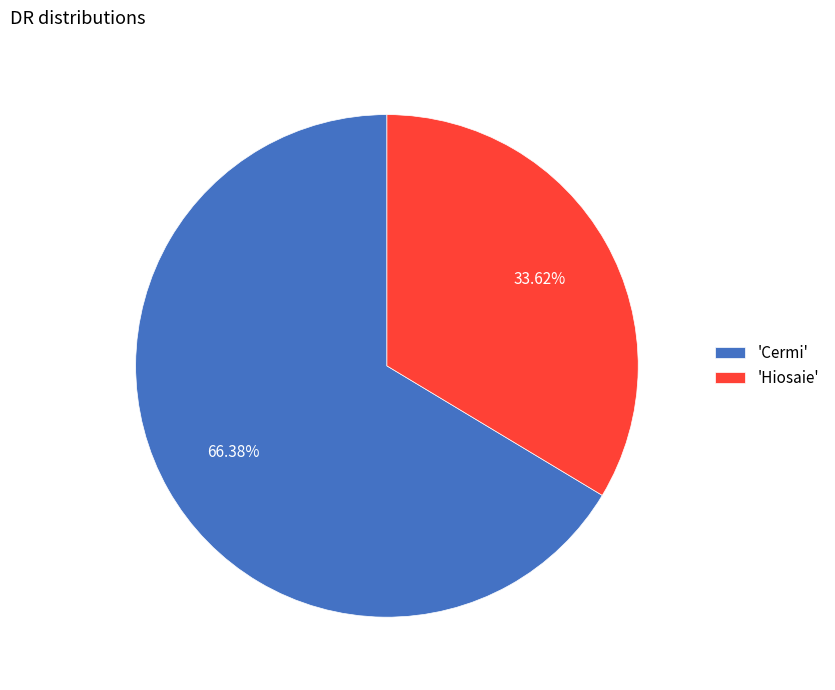

Is there a majority slice in this chart?

Yes